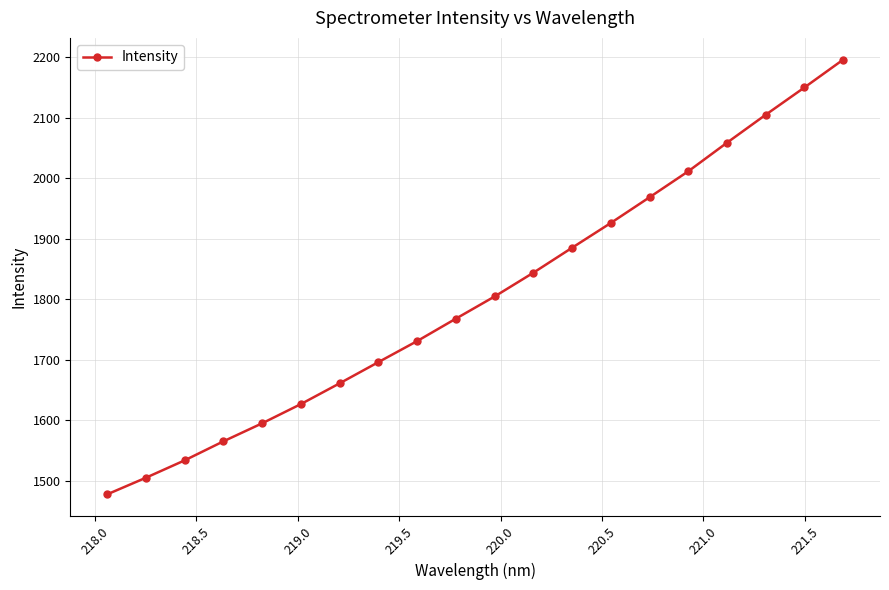

What is the smallest value displayed?

1477.1